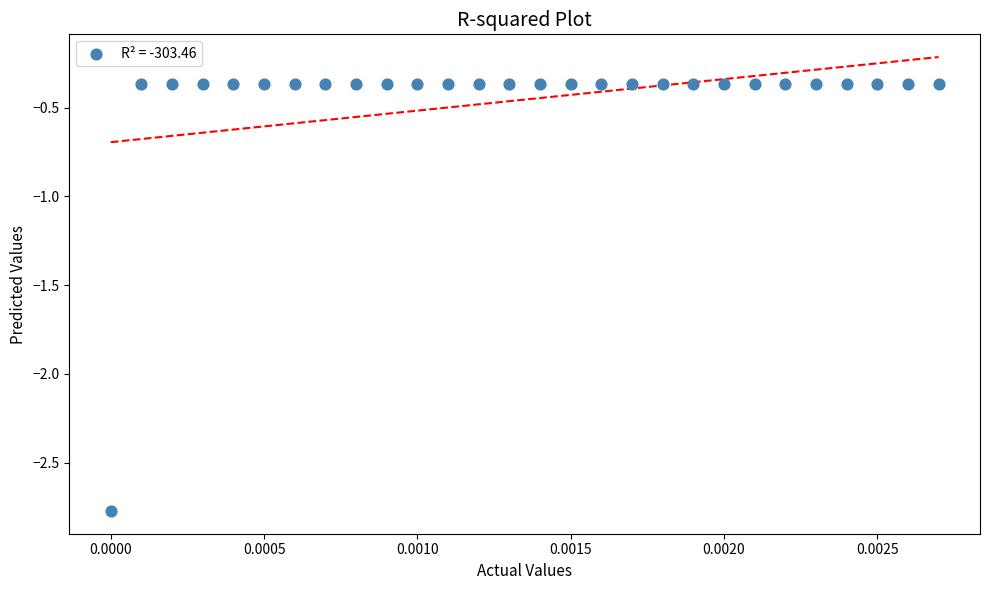

What is the range of Y values (max minus min)?

2.4